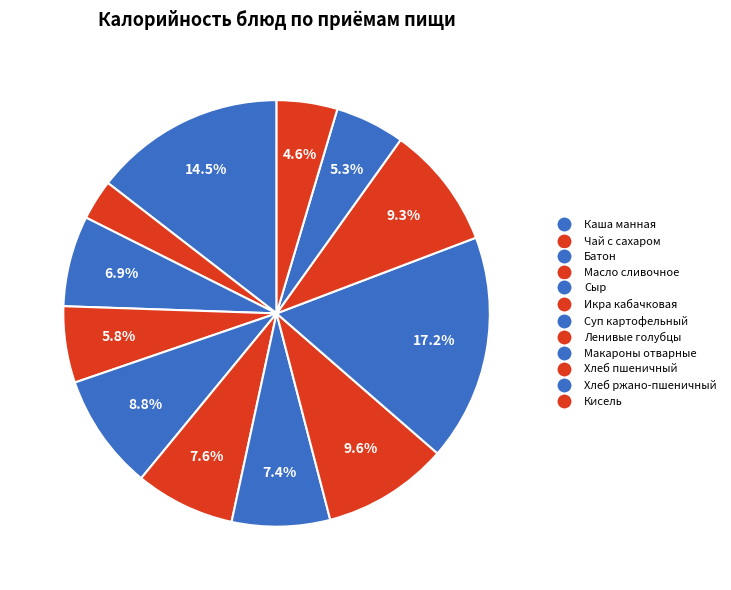

Which slice is the largest?

Макароны отварные